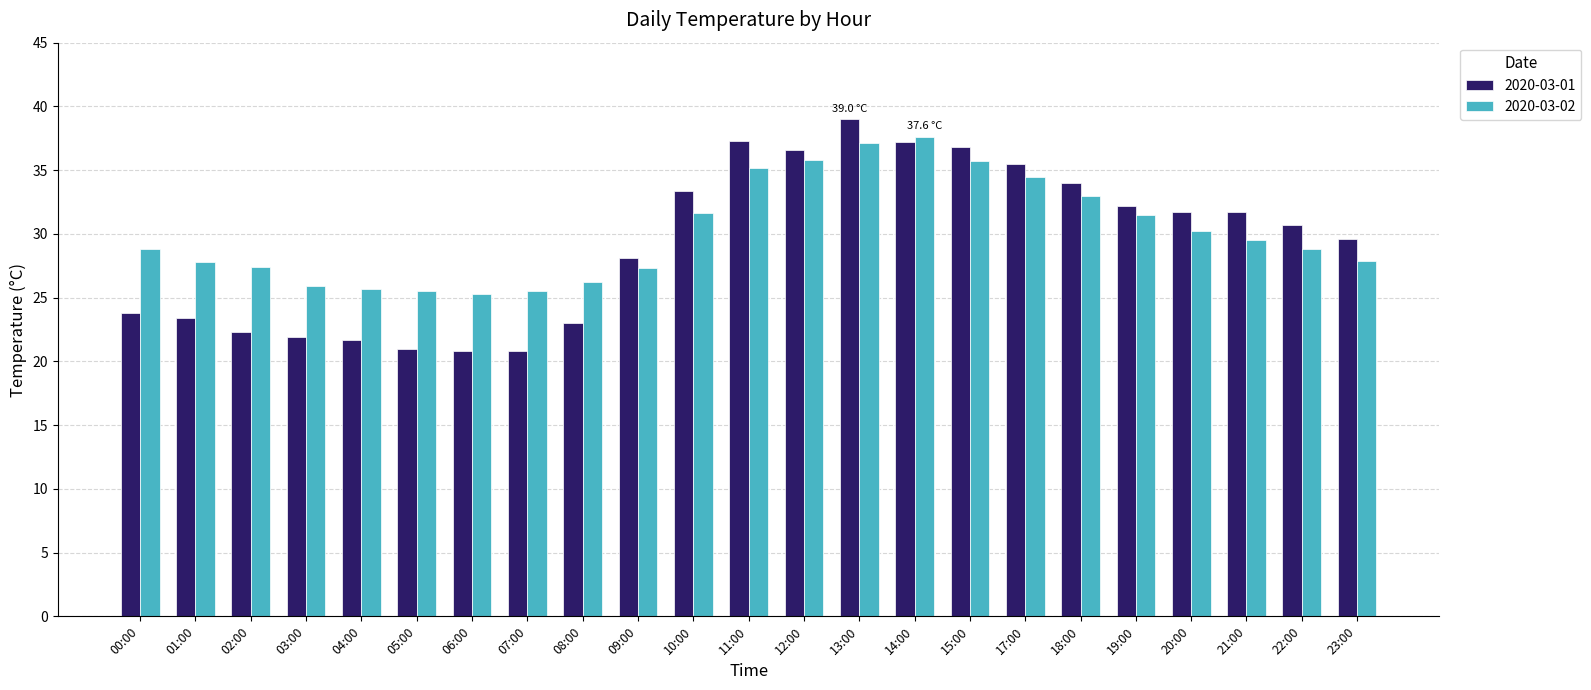

Where is 2020-03-01 nearest to the value 29?

23:00